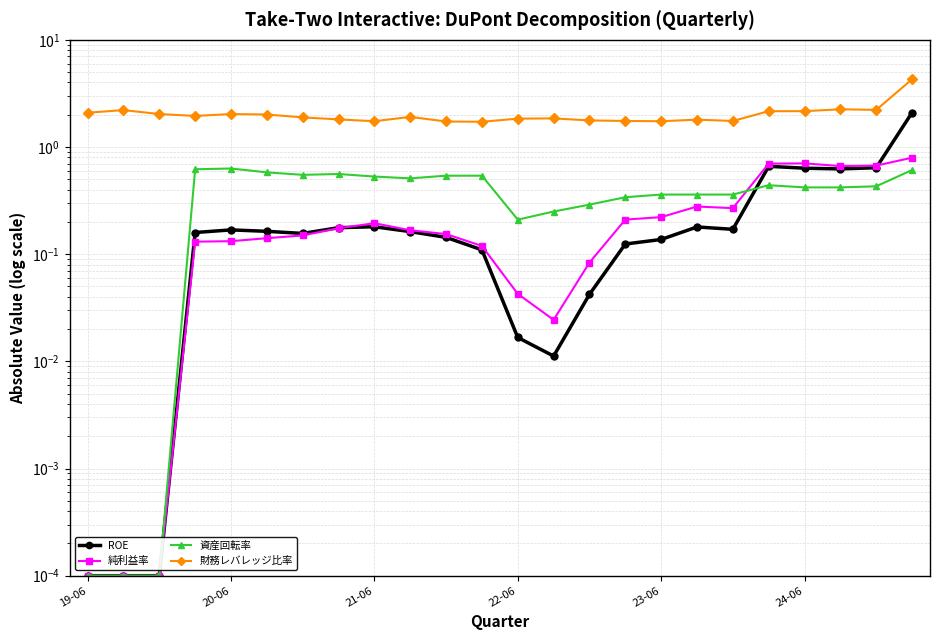

Reading right to left, list all the values displayed in this chart.

ROE: 2.1	0.6	0.6	0.6	0.7	0.2	0.2	0.1	0.1	0.0	0.0	0.0	0.1	0.1	0.2	0.2	0.2	0.2	0.2	0.2	0.2	0.0	0.0	0.0
純利益率: 0.8	0.7	0.7	0.7	0.7	0.3	0.3	0.2	0.2	0.1	0.0	0.0	0.1	0.2	0.2	0.2	0.2	0.1	0.1	0.1	0.1	0.0	0.0	0.0
資産回転率: 0.6	0.4	0.4	0.4	0.4	0.4	0.4	0.4	0.3	0.3	0.2	0.2	0.5	0.5	0.5	0.5	0.6	0.6	0.6	0.6	0.6	0.0	0.0	0.0
財務レバレッジ比率: 4.3	2.2	2.2	2.2	2.2	1.8	1.8	1.7	1.8	1.8	1.9	1.8	1.7	1.7	1.9	1.7	1.8	1.9	2.0	2.0	1.9	2.0	2.2	2.1